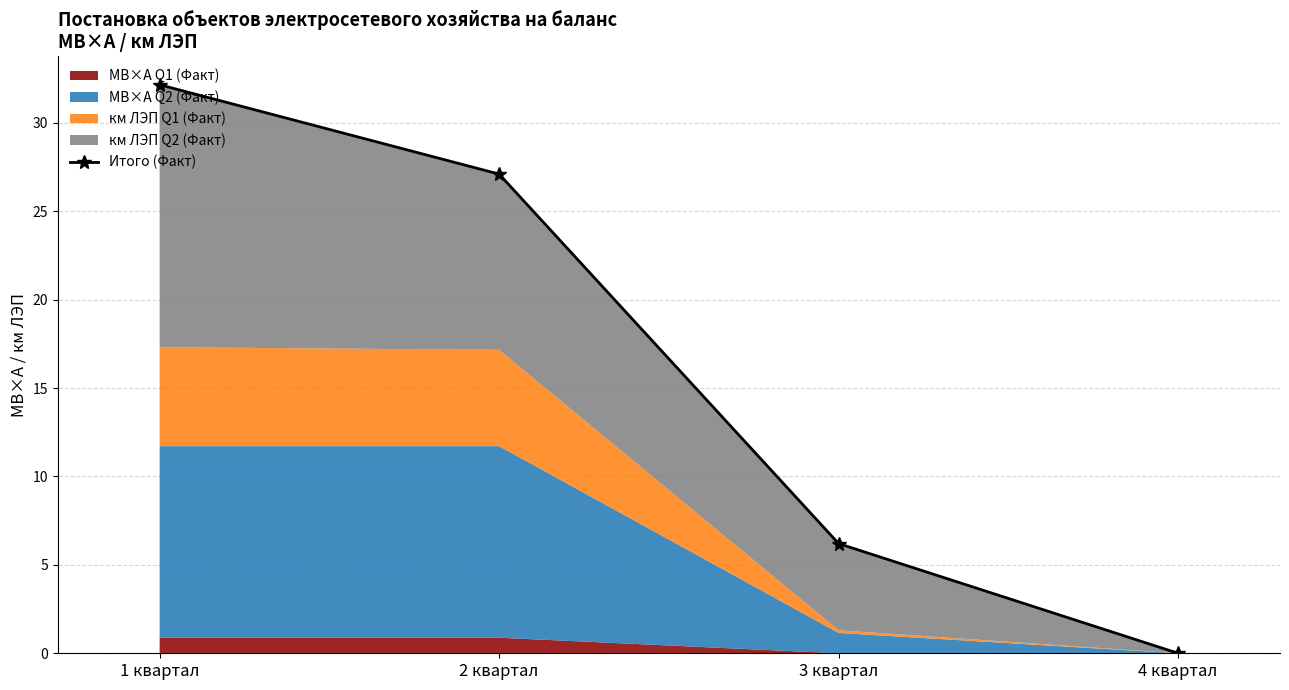

Is it true that the value at 4 квартал is 0.0?

True